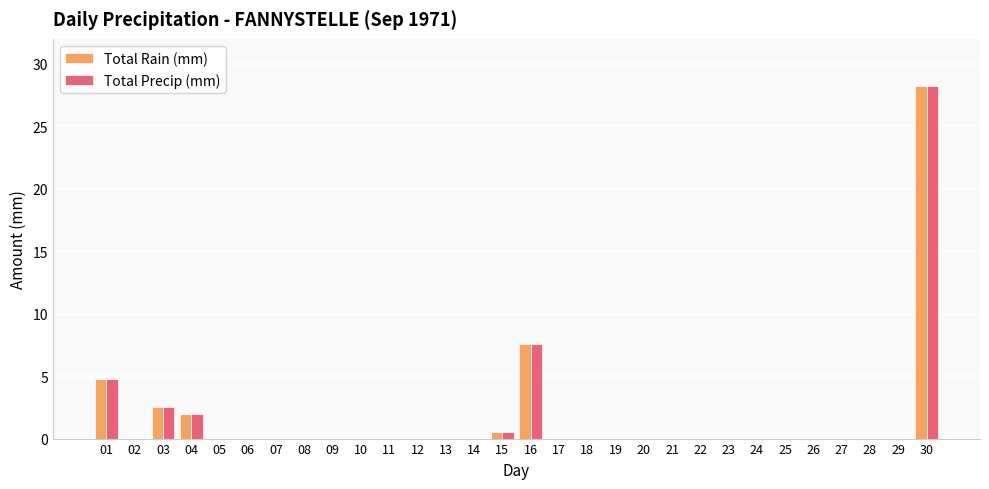

How many groups of bars are there?

30